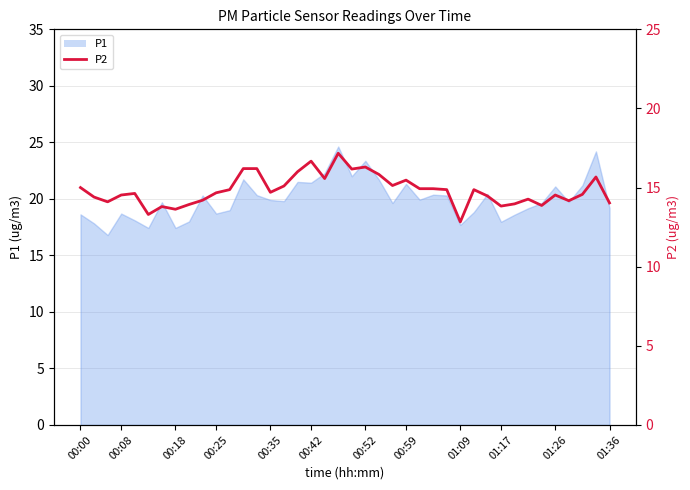

Where is the data nearest to the value 15?

00:00